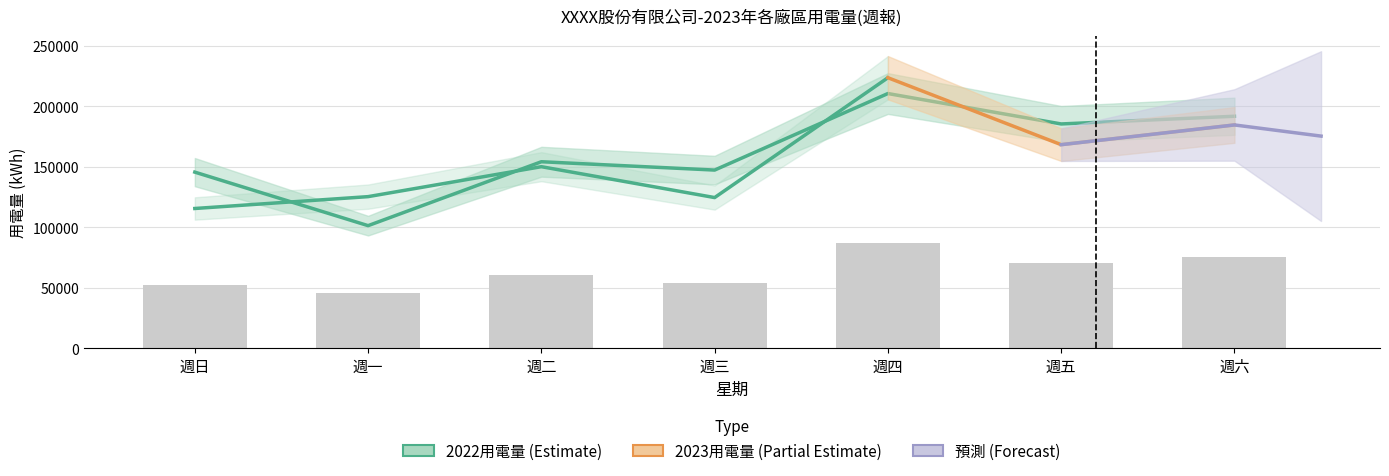

Does the chart contain any negative values?

No